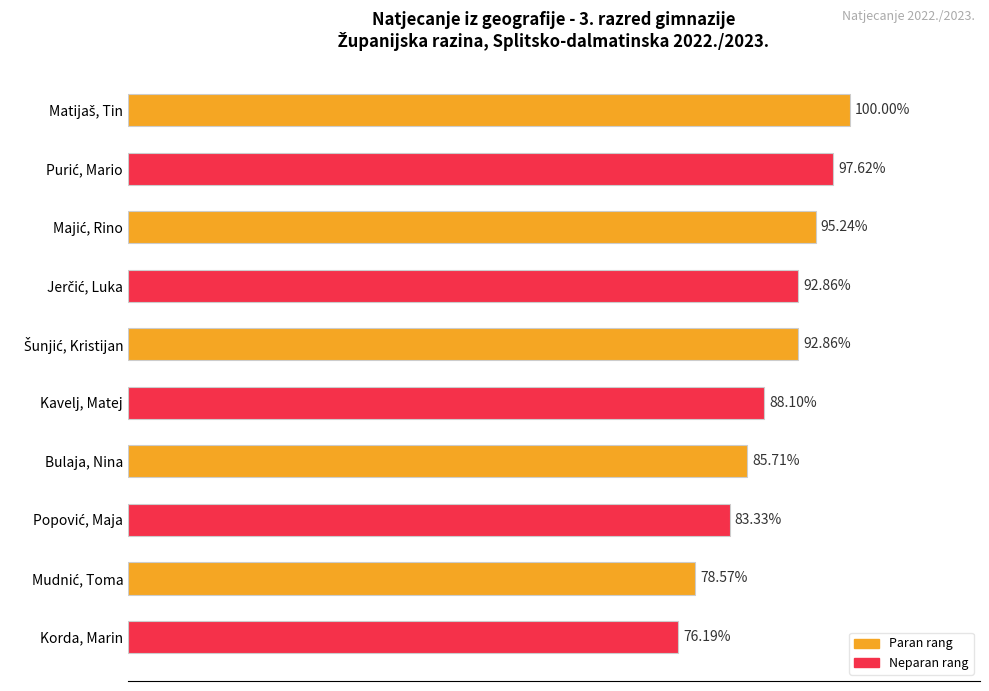

How many bars are there in total?

10